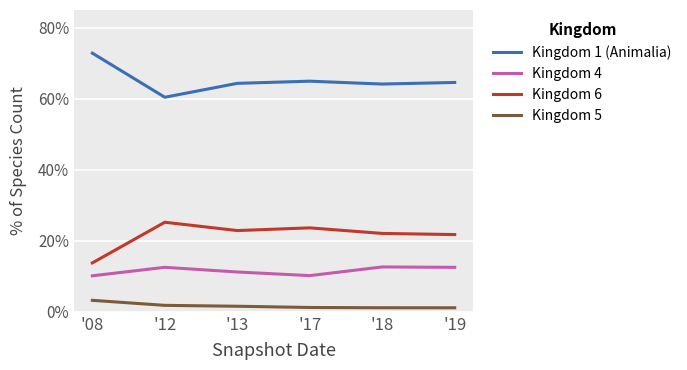

True or false: Kingdom 6 has a value of 22.1 at '18.

True